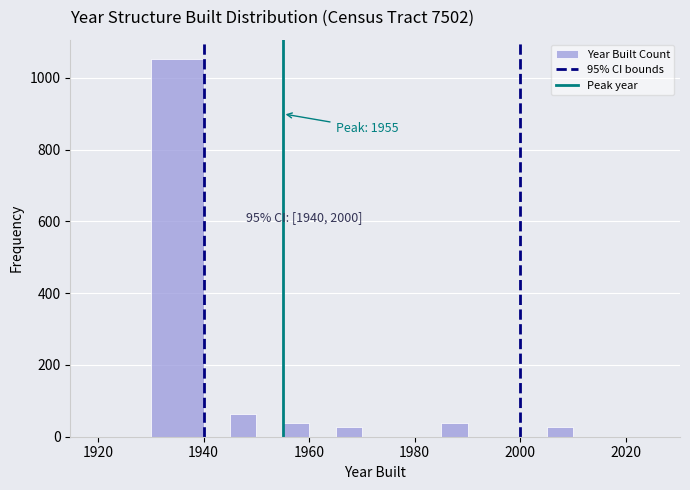

Read against the x-axis, roughly where is the centre of the tallest bar?

1936